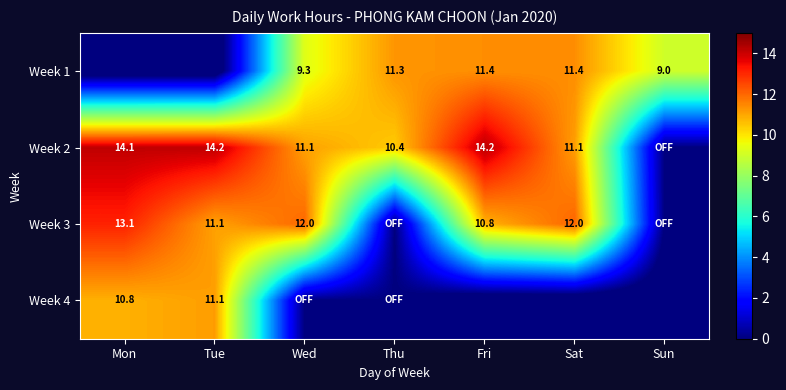

What is the sum of the Week 2 values at Mon and Sat?

25.2